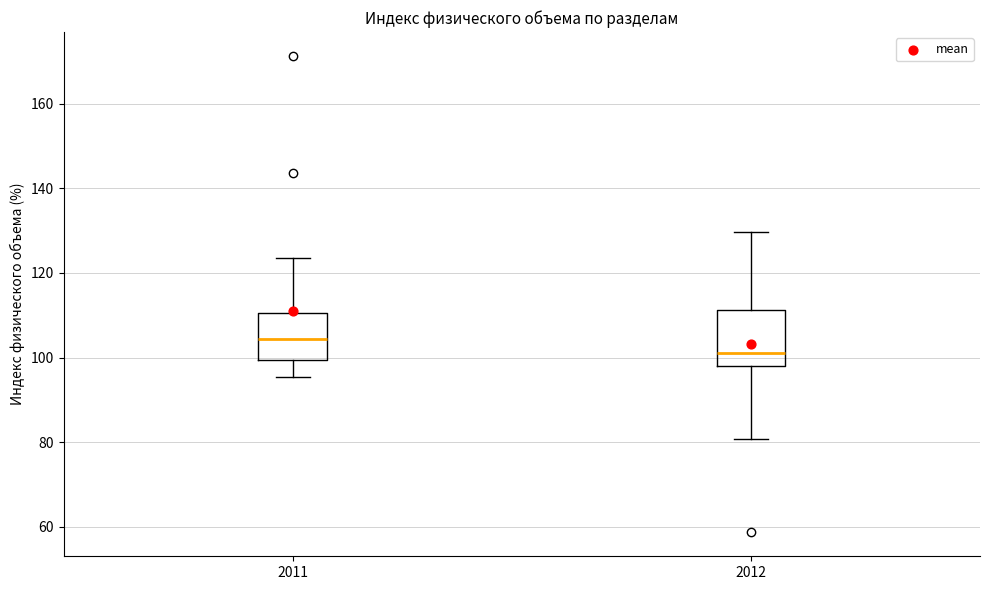

Reading left to right, transcribe this box plot: for each box, give where its median line is, the range the box spans, and where its two whiskers end, as read against the y-axis. The values are not printed on the chart, so give them approximately, as read against the axis.

2011: median 104, box 100 to 110, whiskers 96 to 124
2012: median 102, box 98 to 112, whiskers 80 to 130